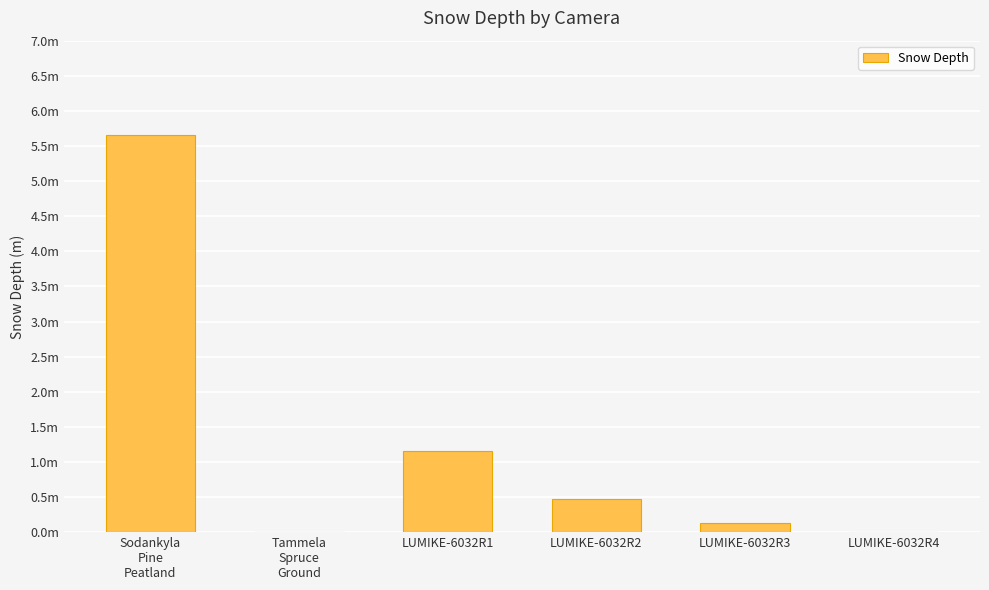

Rank the categories by value from lowest to highest.

Tammela
Spruce
Ground, LUMIKE-6032R4, LUMIKE-6032R3, LUMIKE-6032R2, LUMIKE-6032R1, Sodankyla
Pine
Peatland